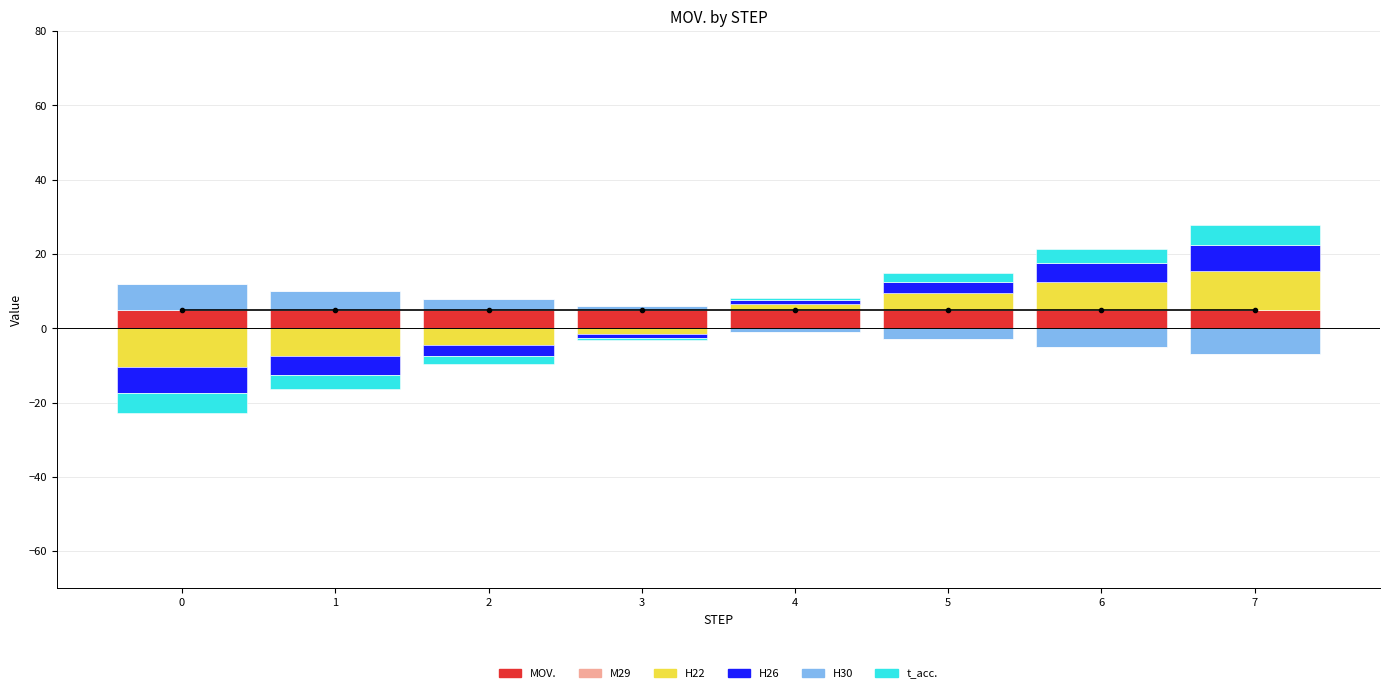

Which series has the widest spread of values?

H22